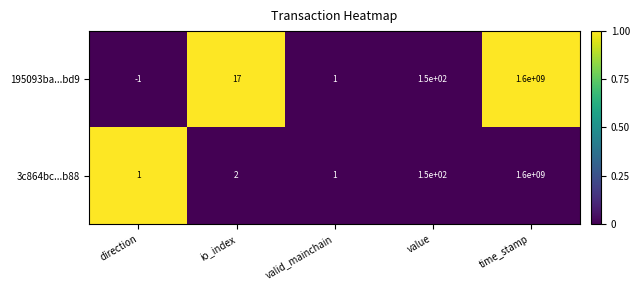

Count the number of data series in this chart.

2